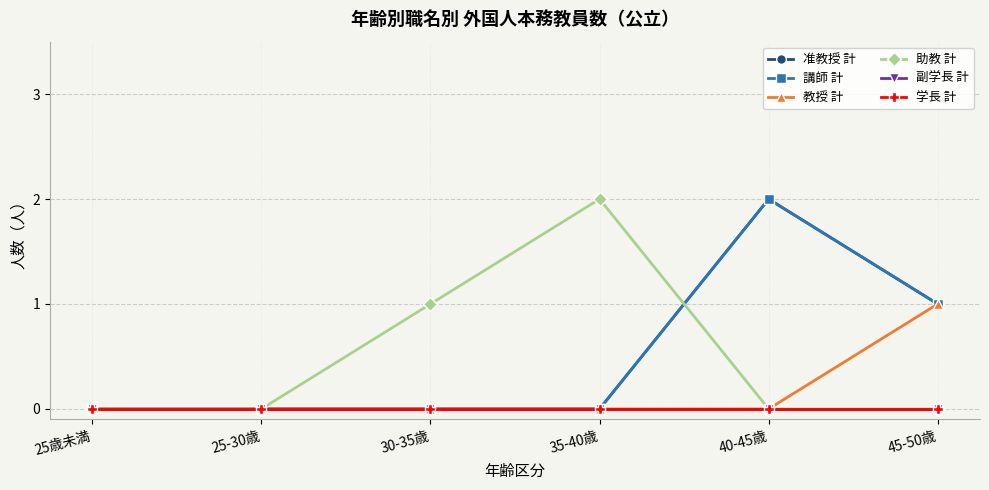

Is this an area chart (filled region under the line)?

No